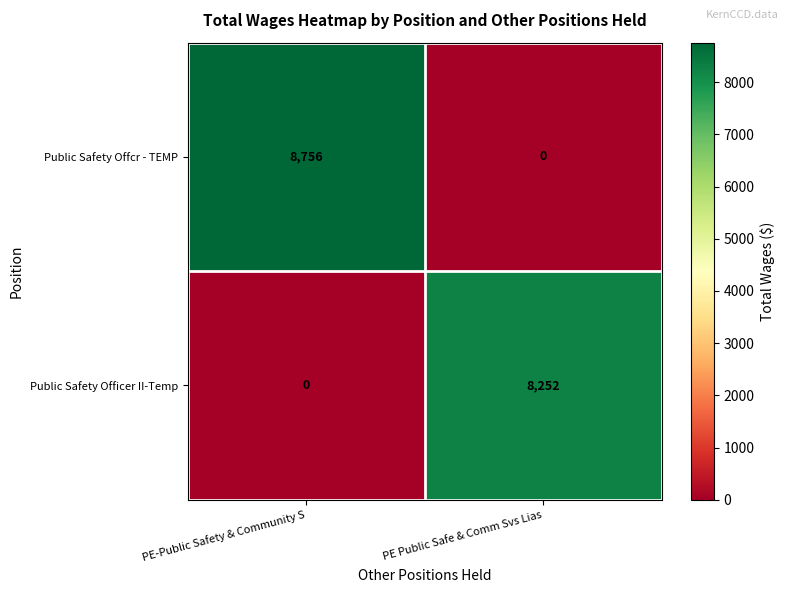

Is the value of Public Safety Offcr - TEMP at PE Public Safe & Comm Svs Lias greater than the value of Public Safety Officer II-Temp at PE Public Safe & Comm Svs Lias?

No